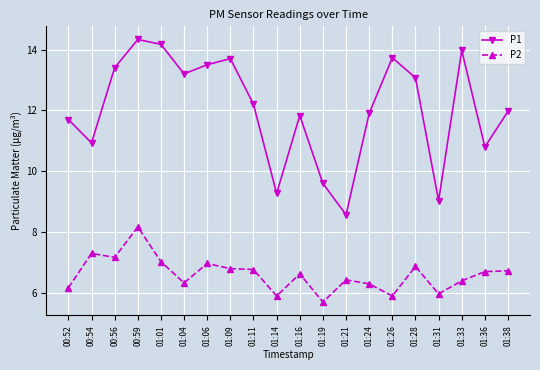

What value does the P1 series have at 01:21?

8.6